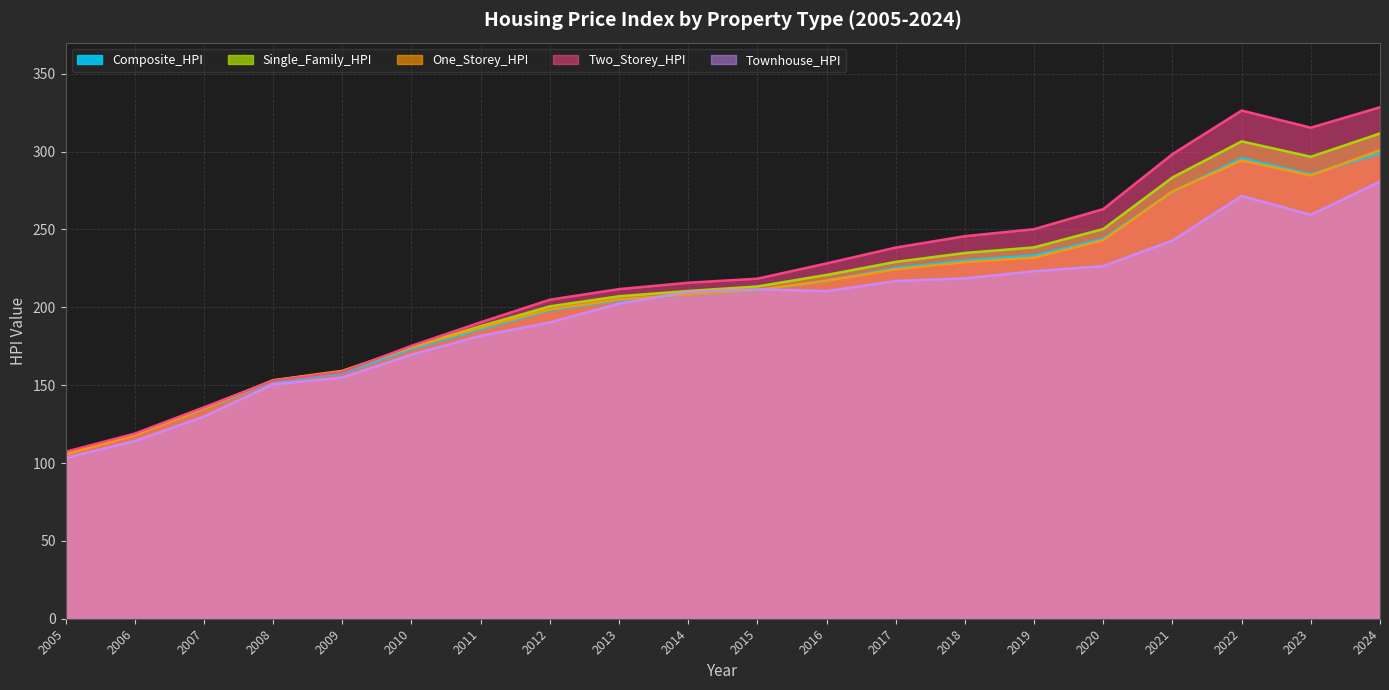

How many interior local peaks does the Two_Storey_HPI series have?

1